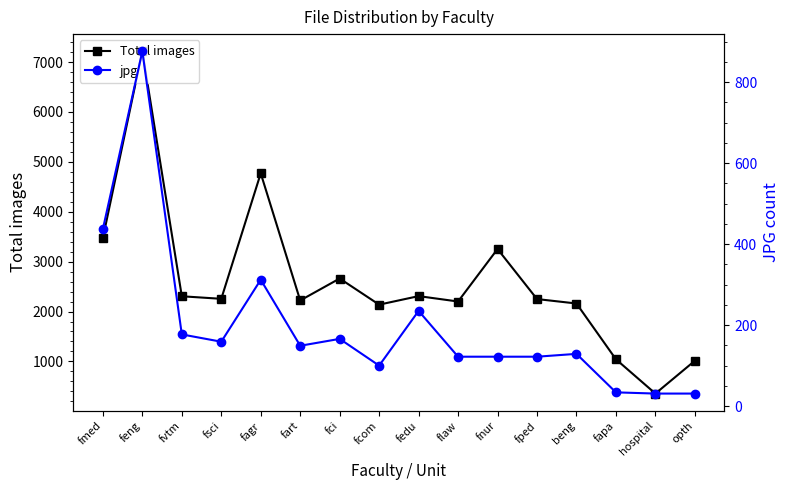

True or false: Total images and jpg intersect in this chart.

False